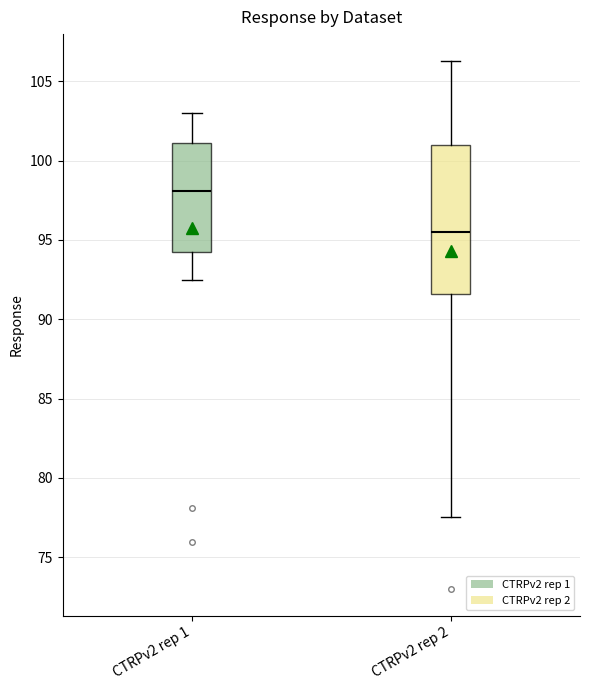

Which box's median line is the lowest?

CTRPv2 rep 2